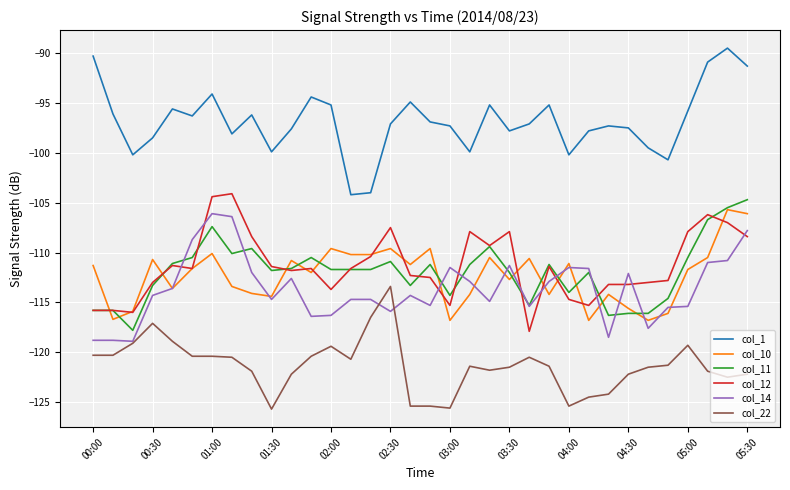

True or false: col_22 and col_10 cross at least once.

False